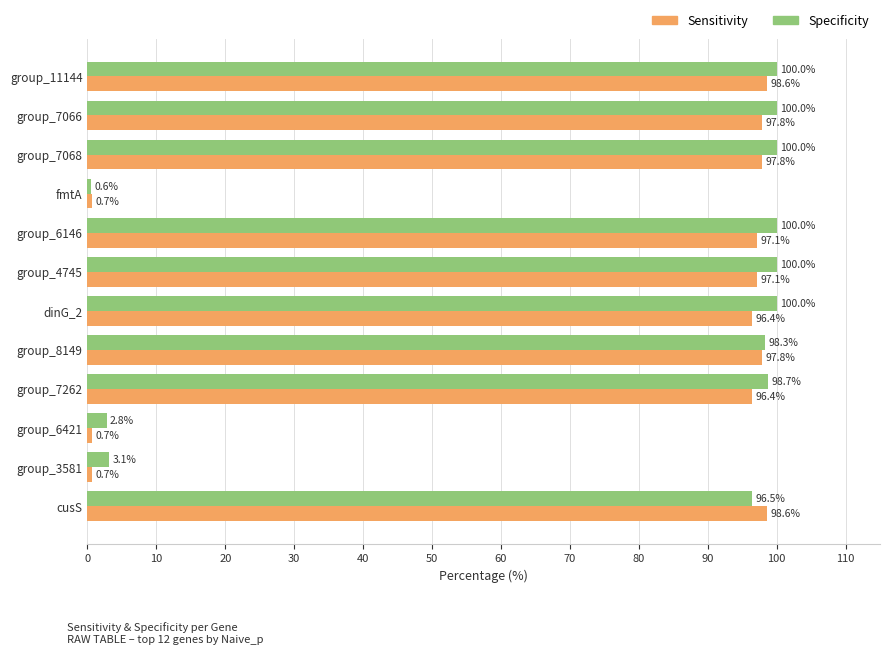

The value of Specificity at group_4745 is 32.7. True or false?

False